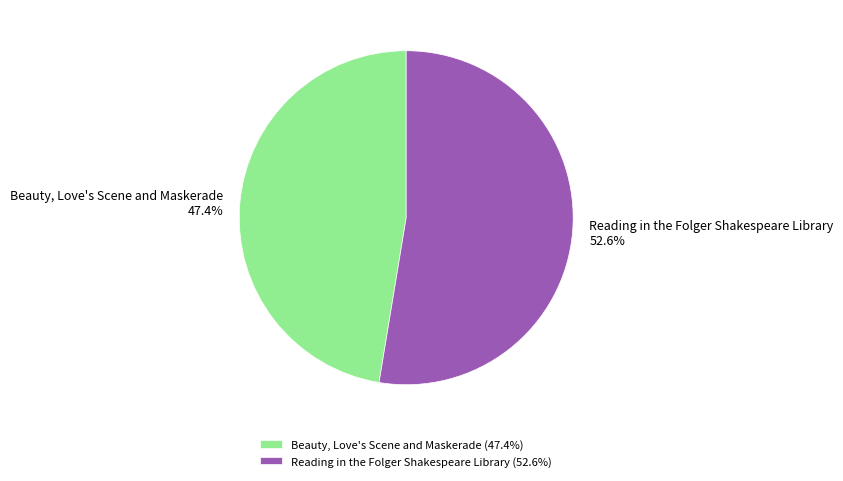

Which category has the biggest portion of the pie?

Reading in the Folger Shakespeare Library